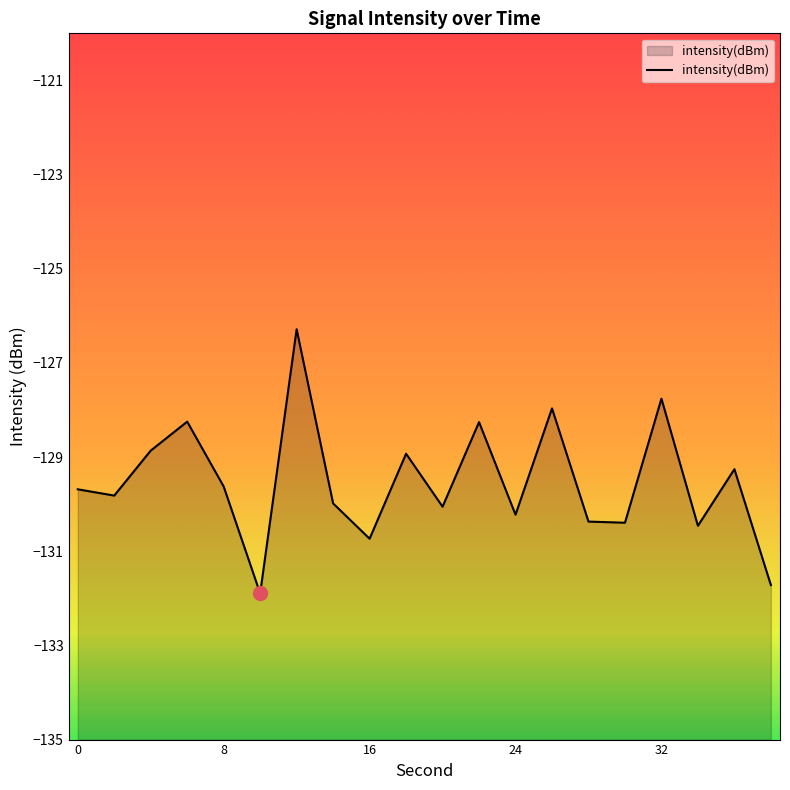

True or false: the data shows -129.6 at 8.

True